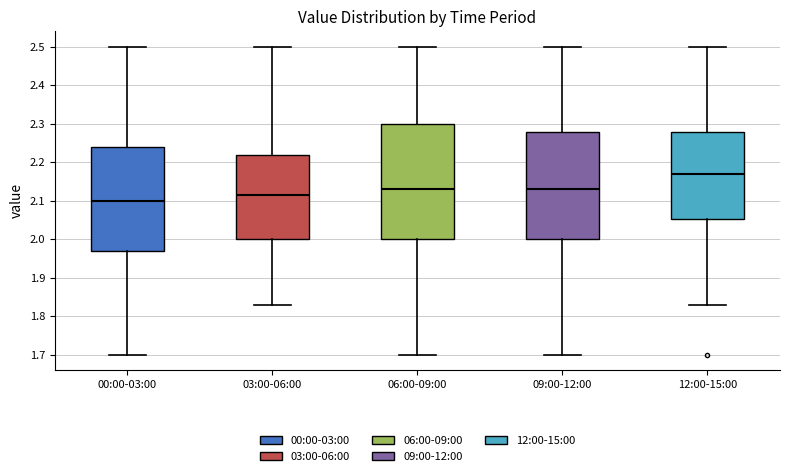

Where does the median line of the box for 06:00-09:00 sit on the y-axis? The values are not printed on the chart, so give them approximately, as read against the axis.

2.13